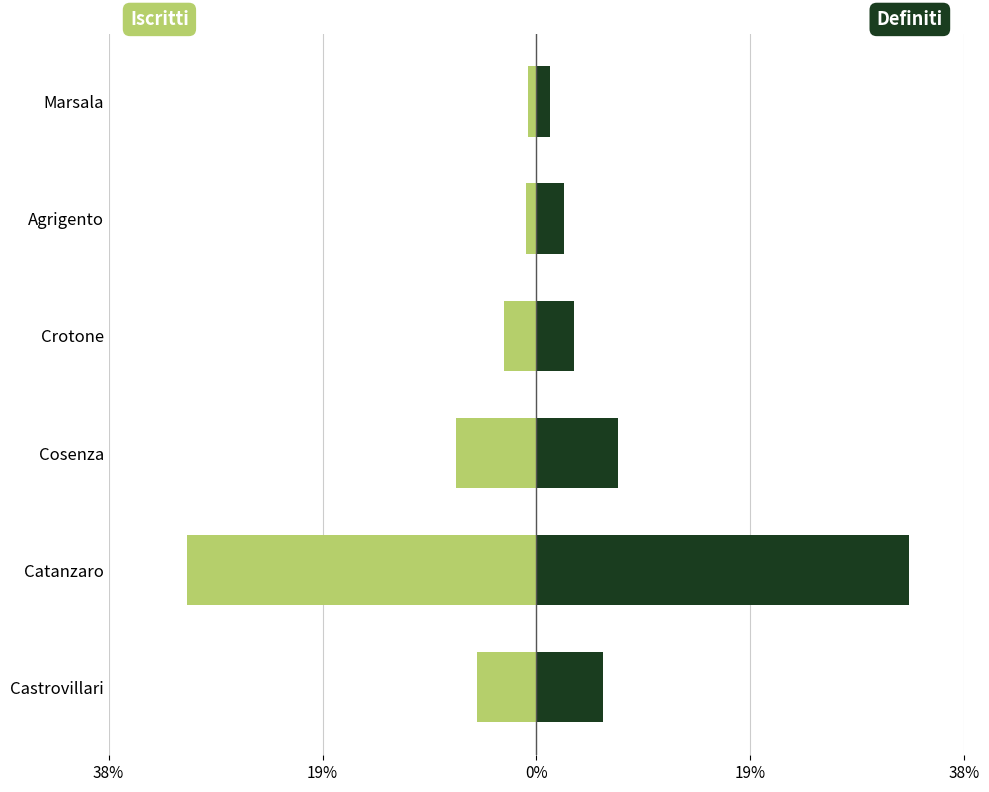

At Cosenza, list the series in order from largest to smallest.

Definiti (totale), Iscritti (totale)